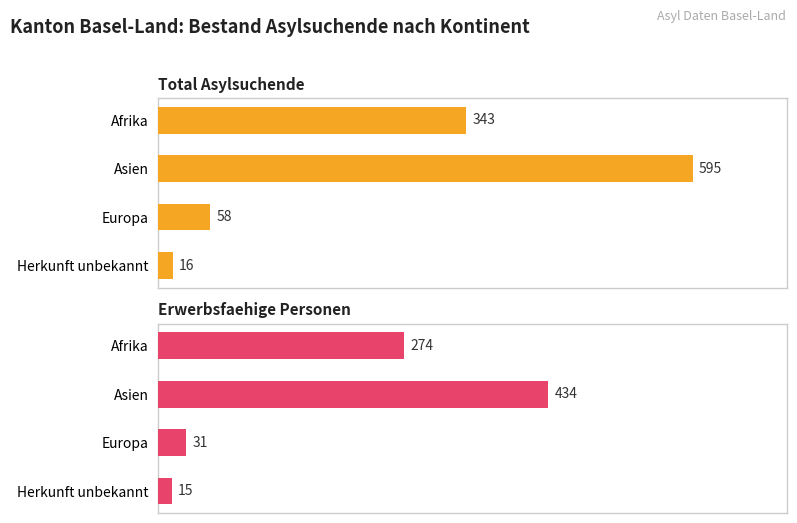

What are all the series names shown in the legend?

Total Asylsuchende, Erwerbsfaehige Personen